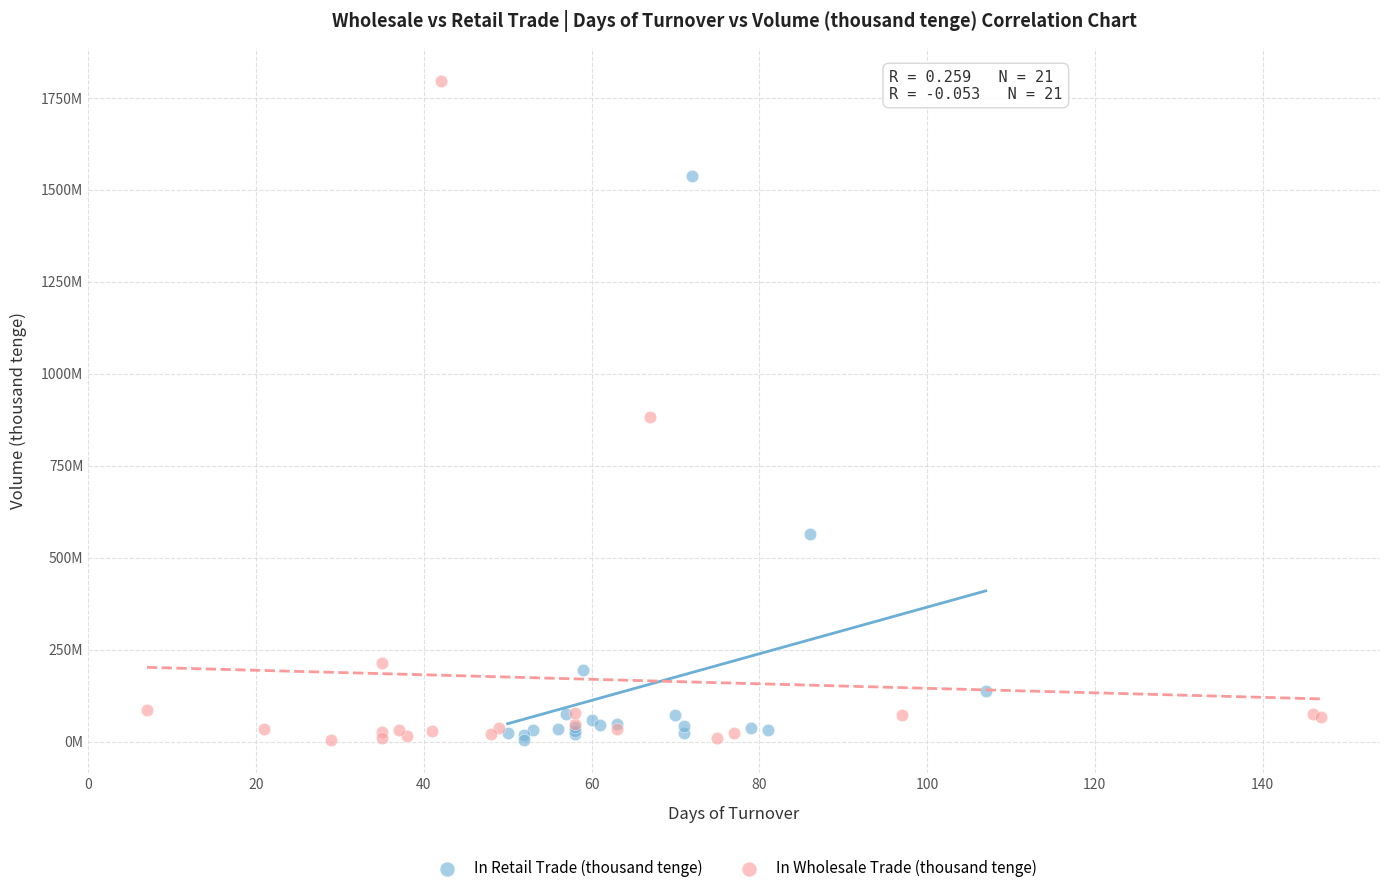

What are all the series names shown in the legend?

In Retail Trade (thousand tenge), In Wholesale Trade (thousand tenge)